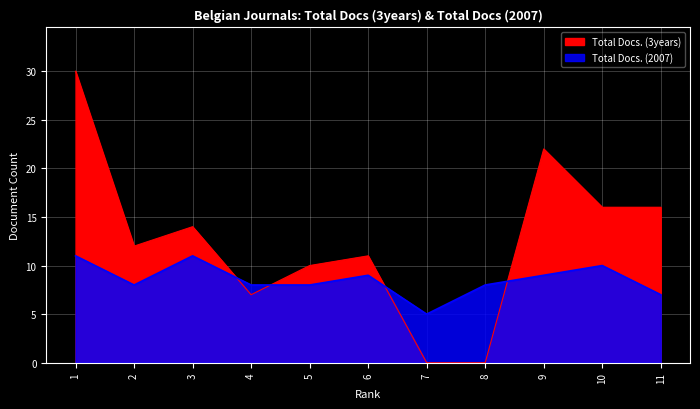

What is the greatest value displayed?

30